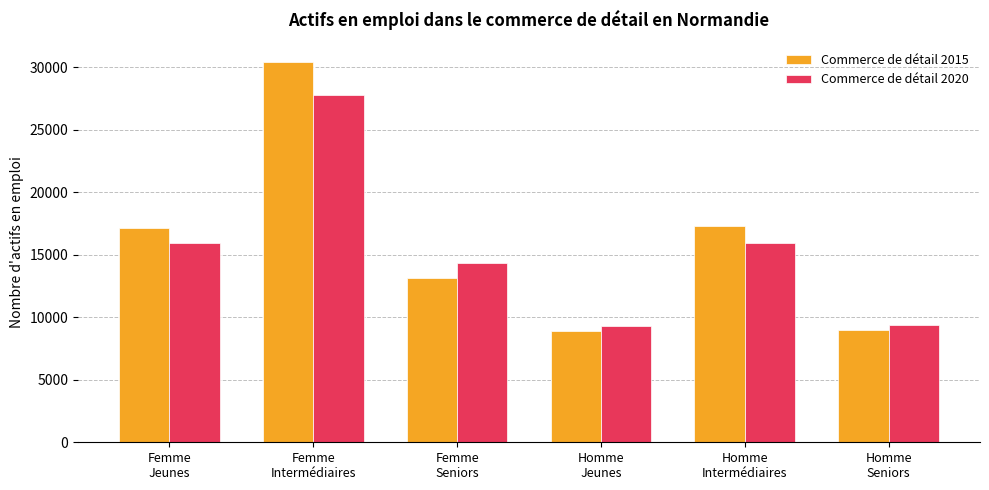

What is the lowest value of the Commerce de détail 2020 series?

9292.4